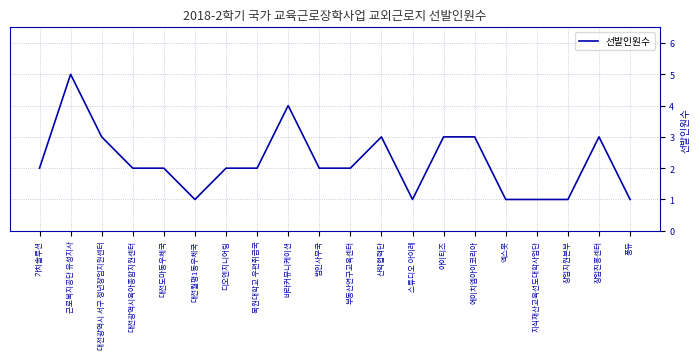

Is it true that the value at 법인사무국 is 0?

False